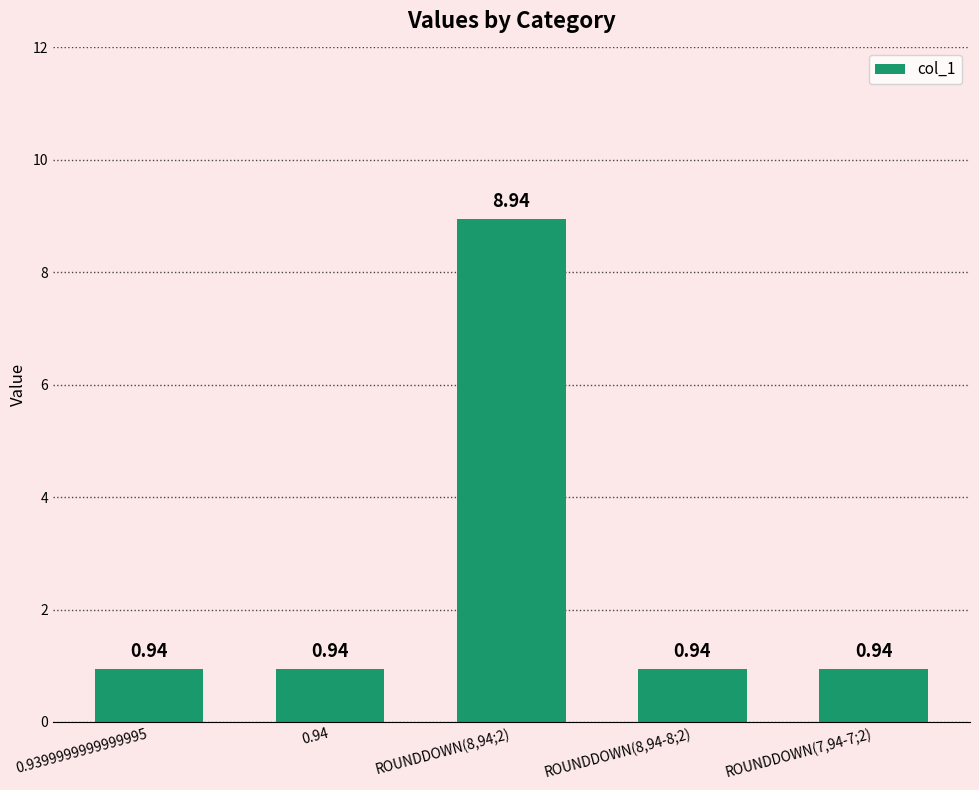

What is the average value?

2.5